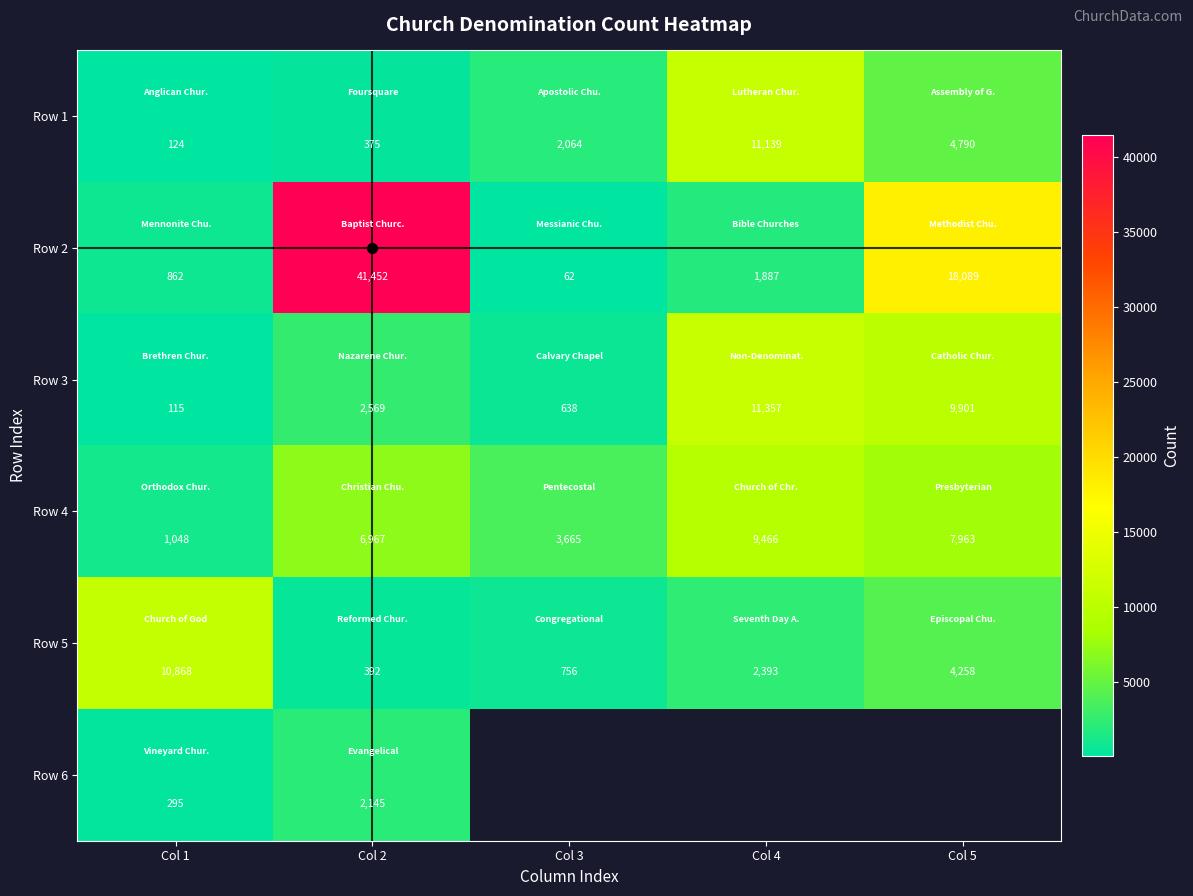

What is the sum of the Row 4 values at Col 1 and Col 5?

9011